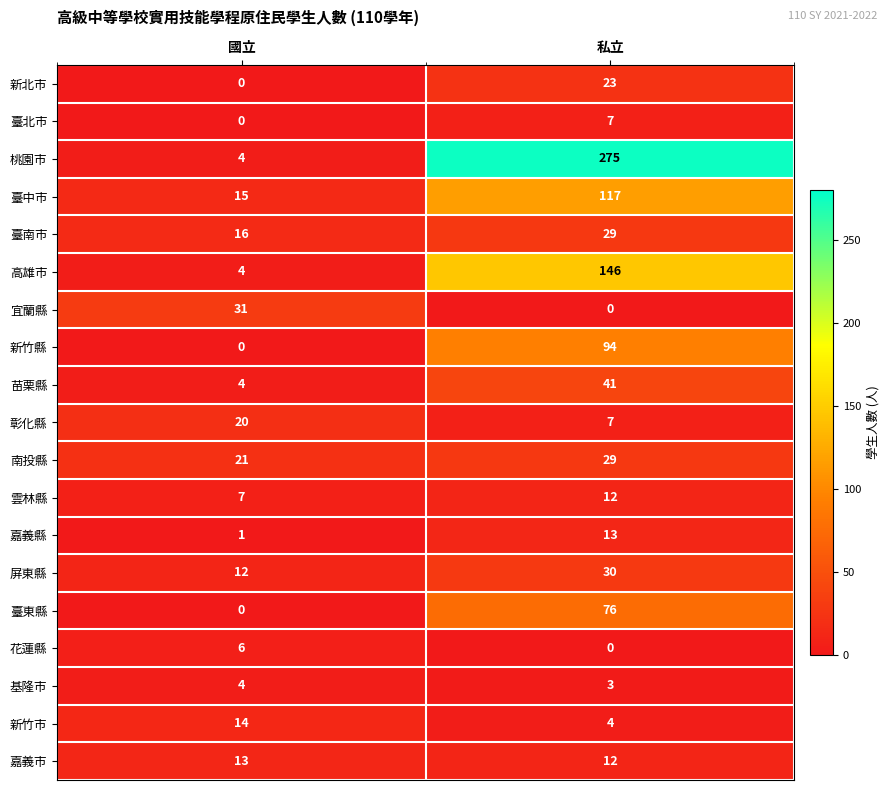

What is the difference between the maximum and minimum values in the 宜蘭縣 series?

31